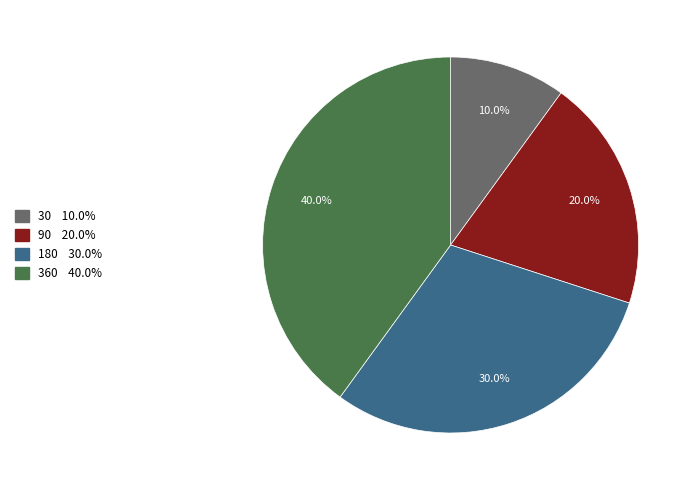

What portion of the pie excludes 30?

90.0%